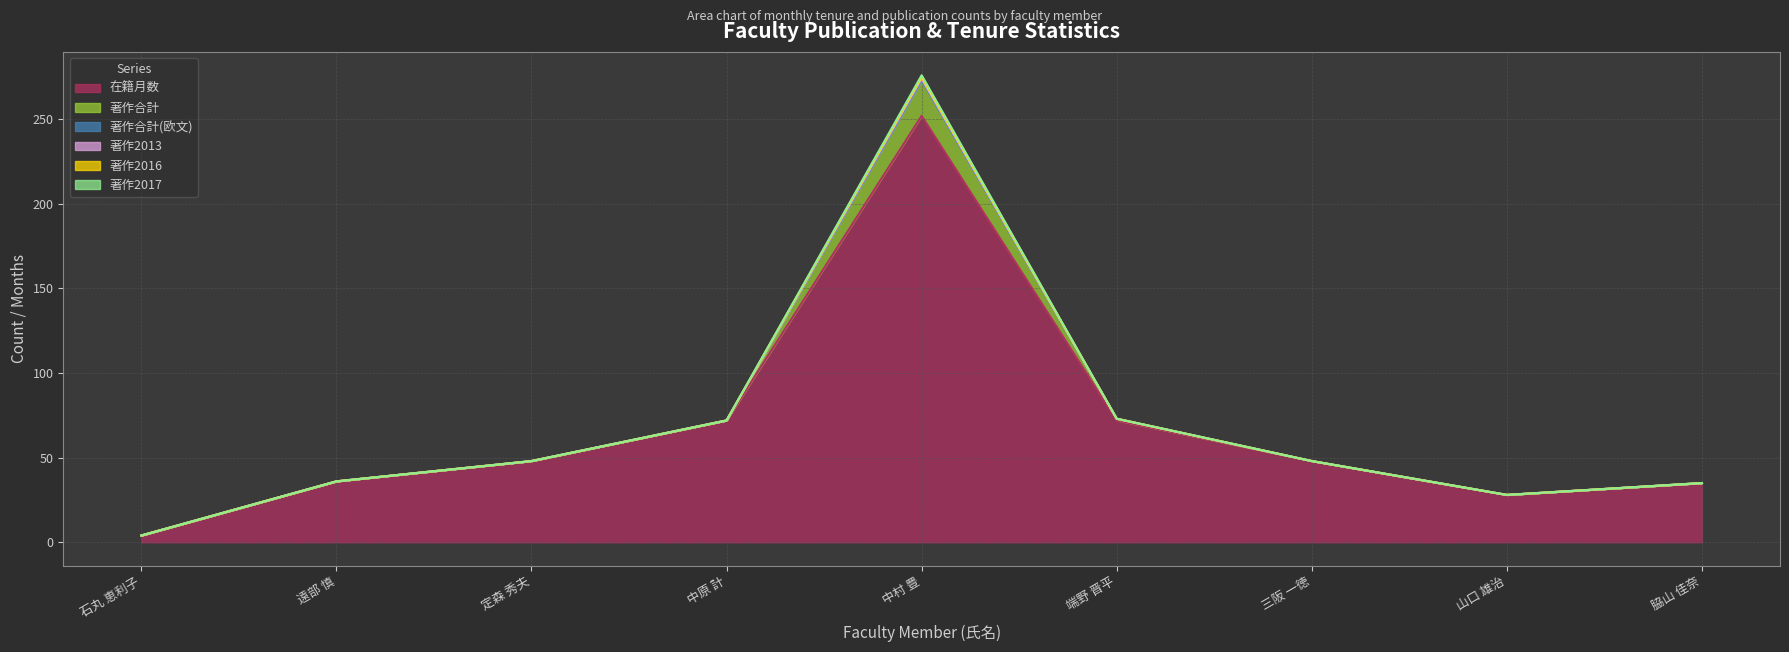

The value of 著作2016 at 三阪 一徳 is -1. True or false?

False